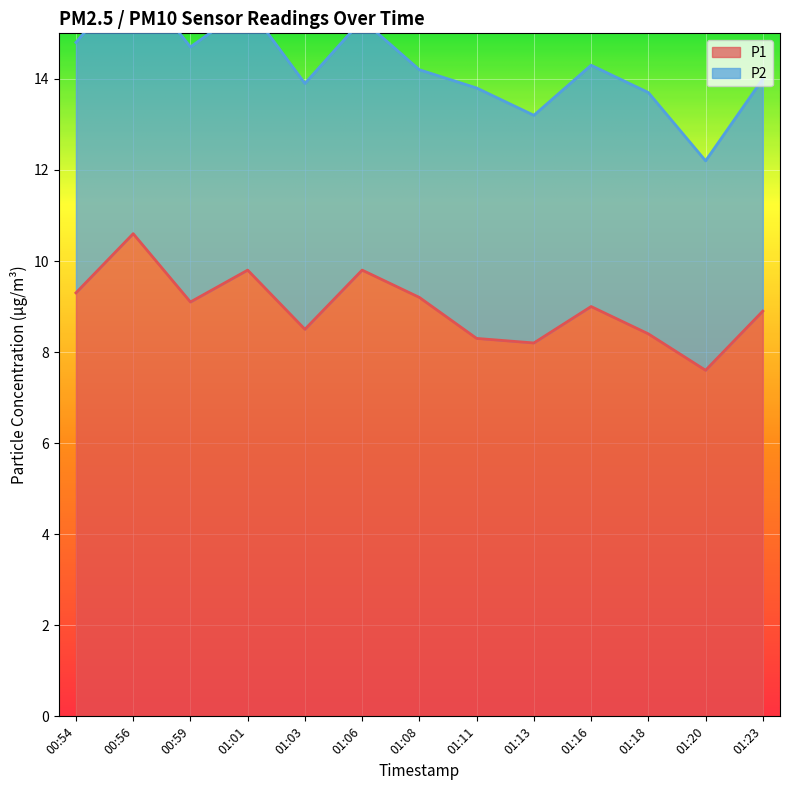

The P1 series shows 13.9 at 00:59. True or false?

False